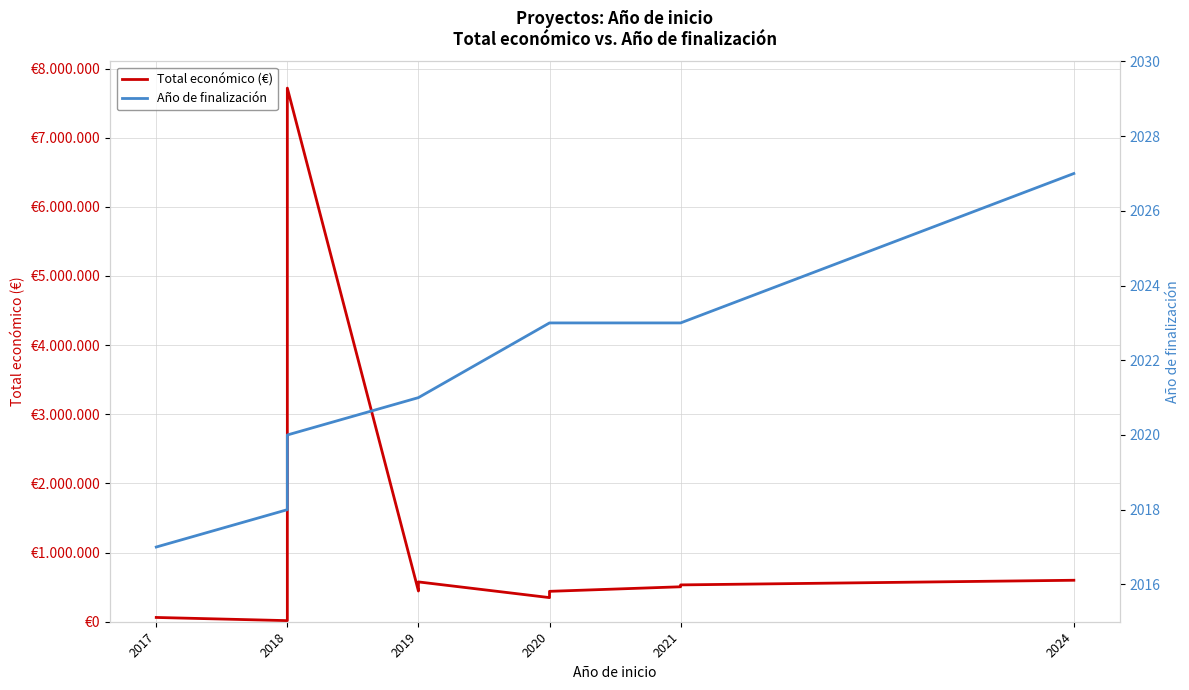

Rank the series by their maximum value, from highest to lowest.

Total económico (€), Año de finalización